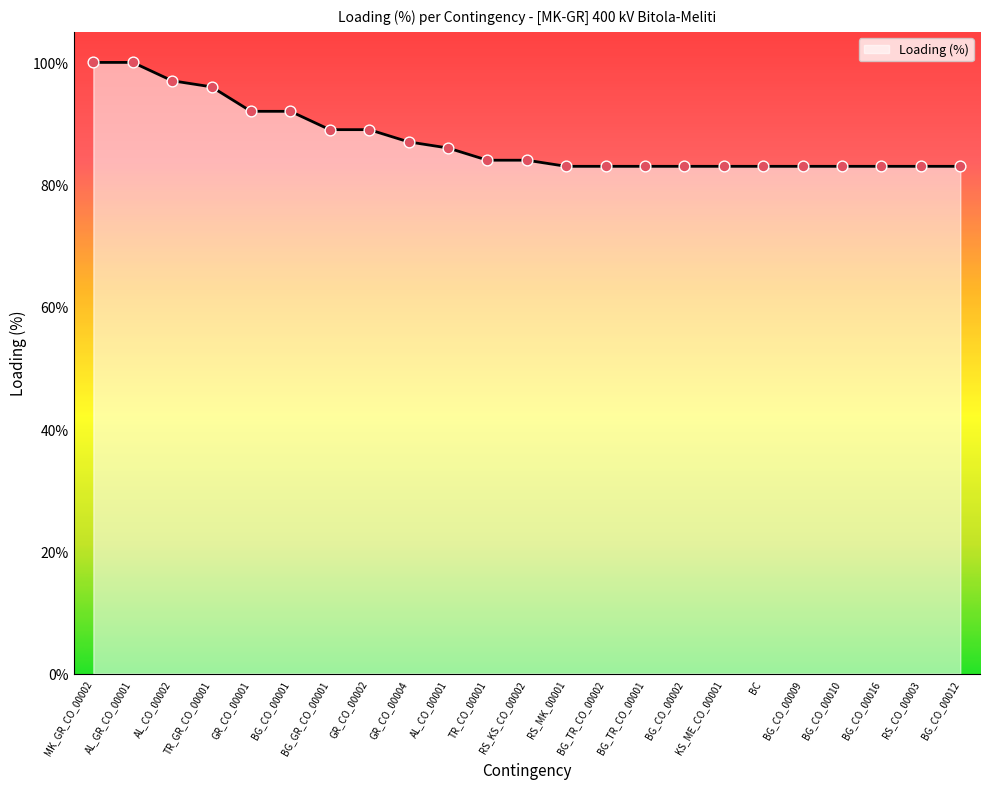

What is the change in value from GR_CO_00004 to BG_TR_CO_00001?

-4